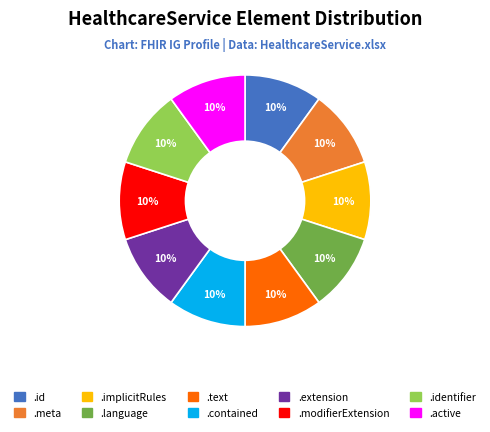

Does any single category account for the majority?

No